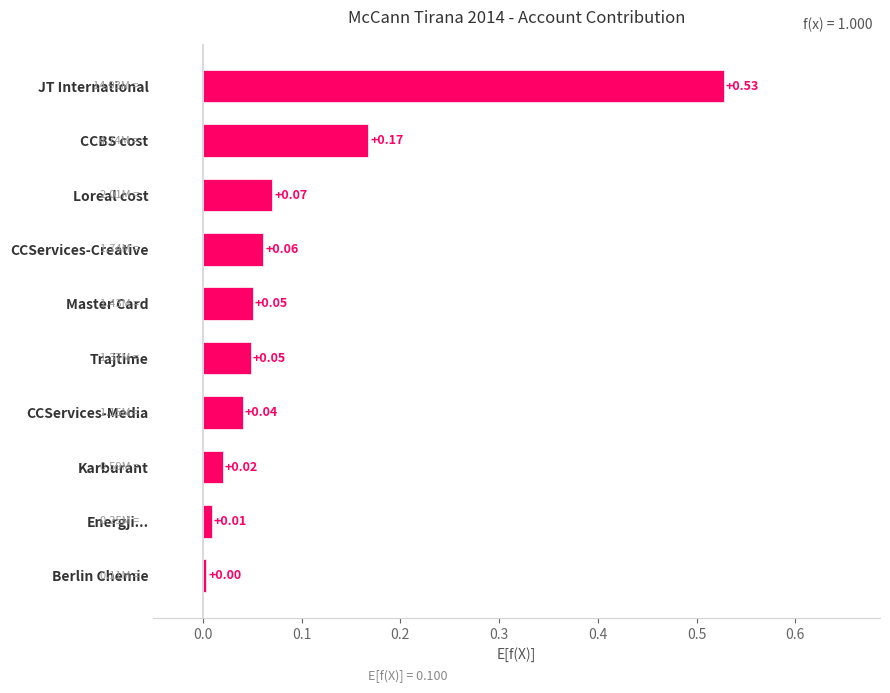

How many bars are there in total?

10